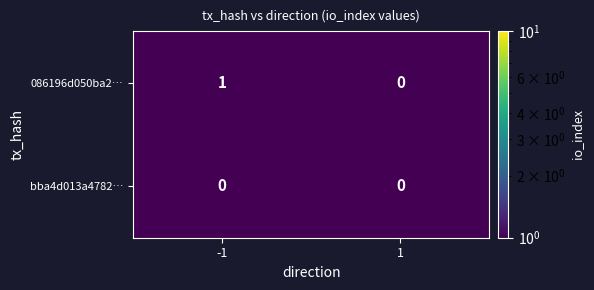

How many data points does each series have?

2